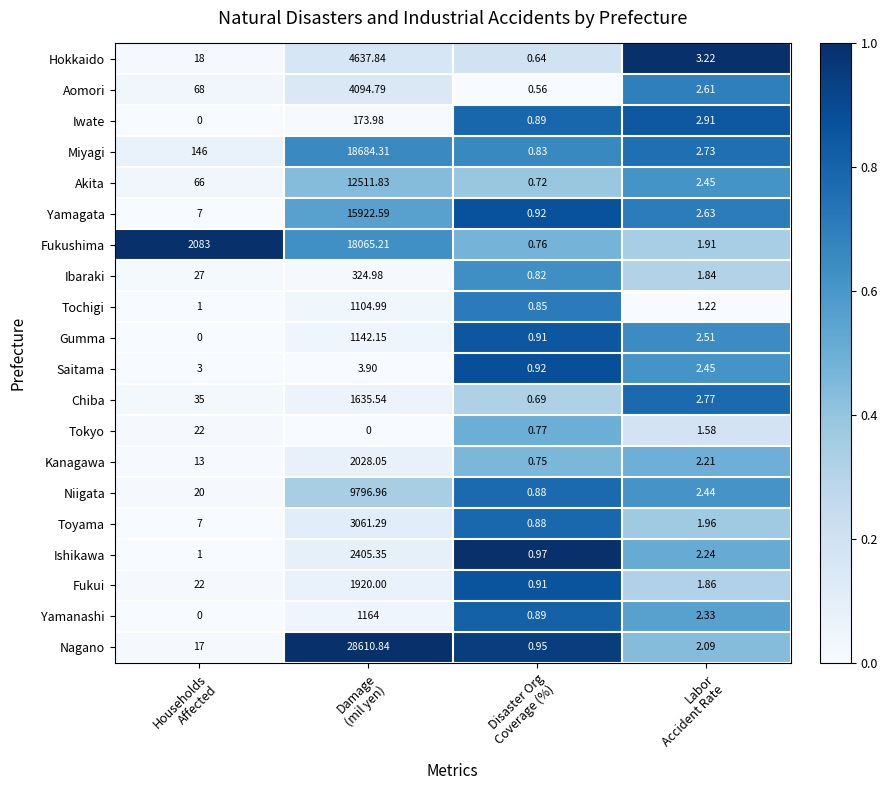

Which series has the largest total across all categories?

Nagano